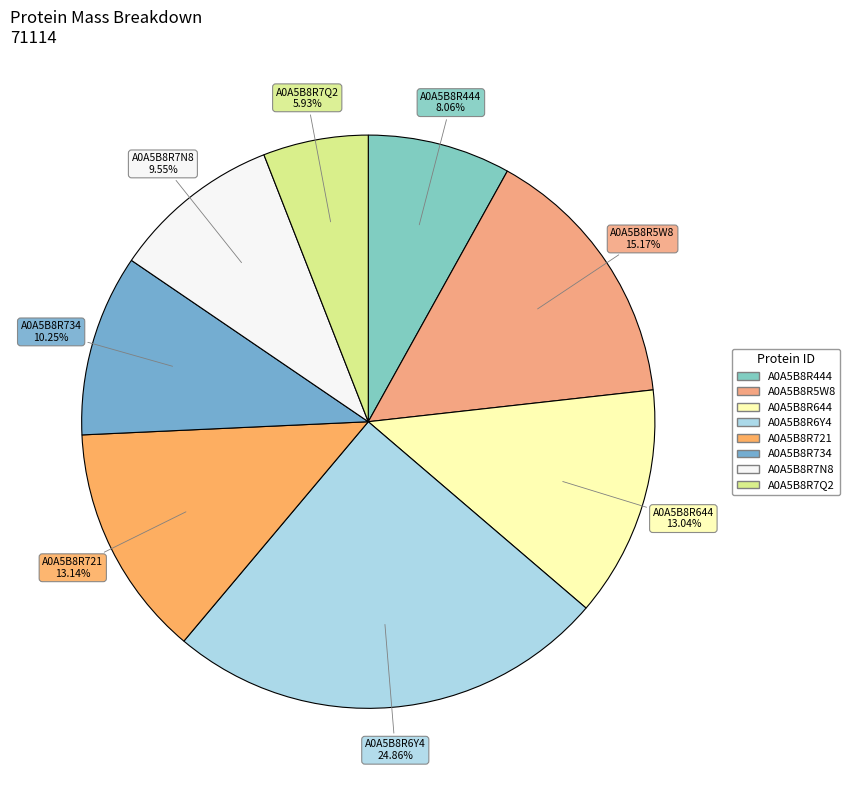

Do A0A5B8R5W8 and A0A5B8R721 together represent more than half of the pie?

No